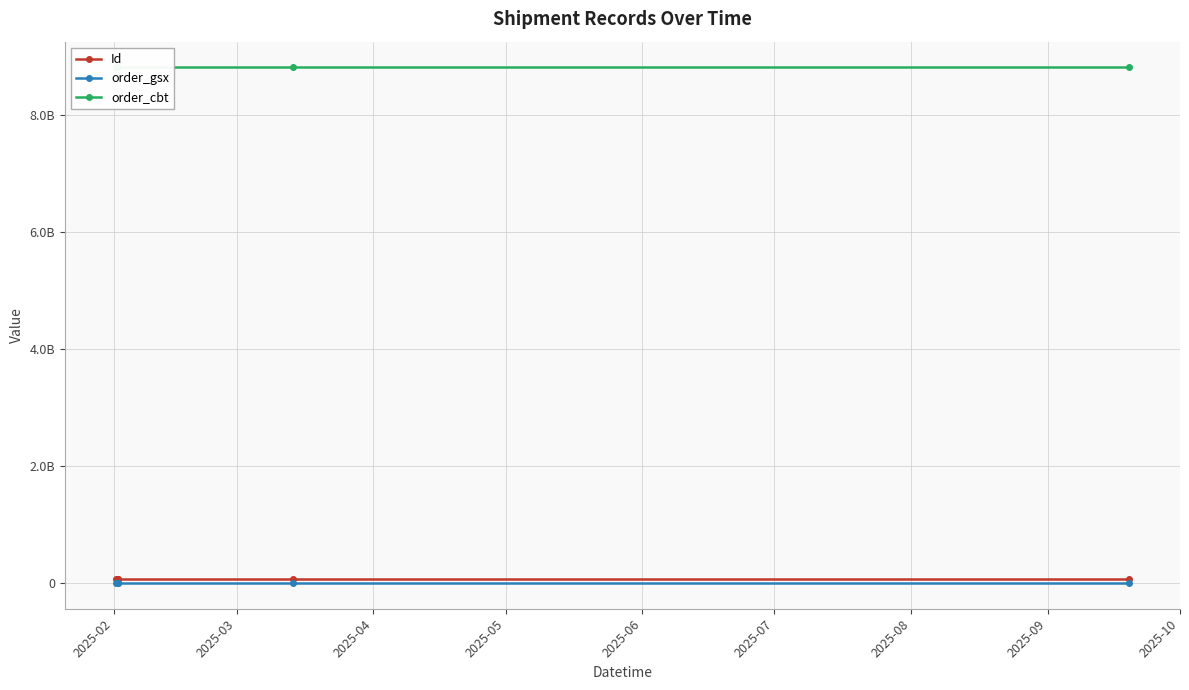

True or false: Id has more than 2 points higher than both neighbors.

False